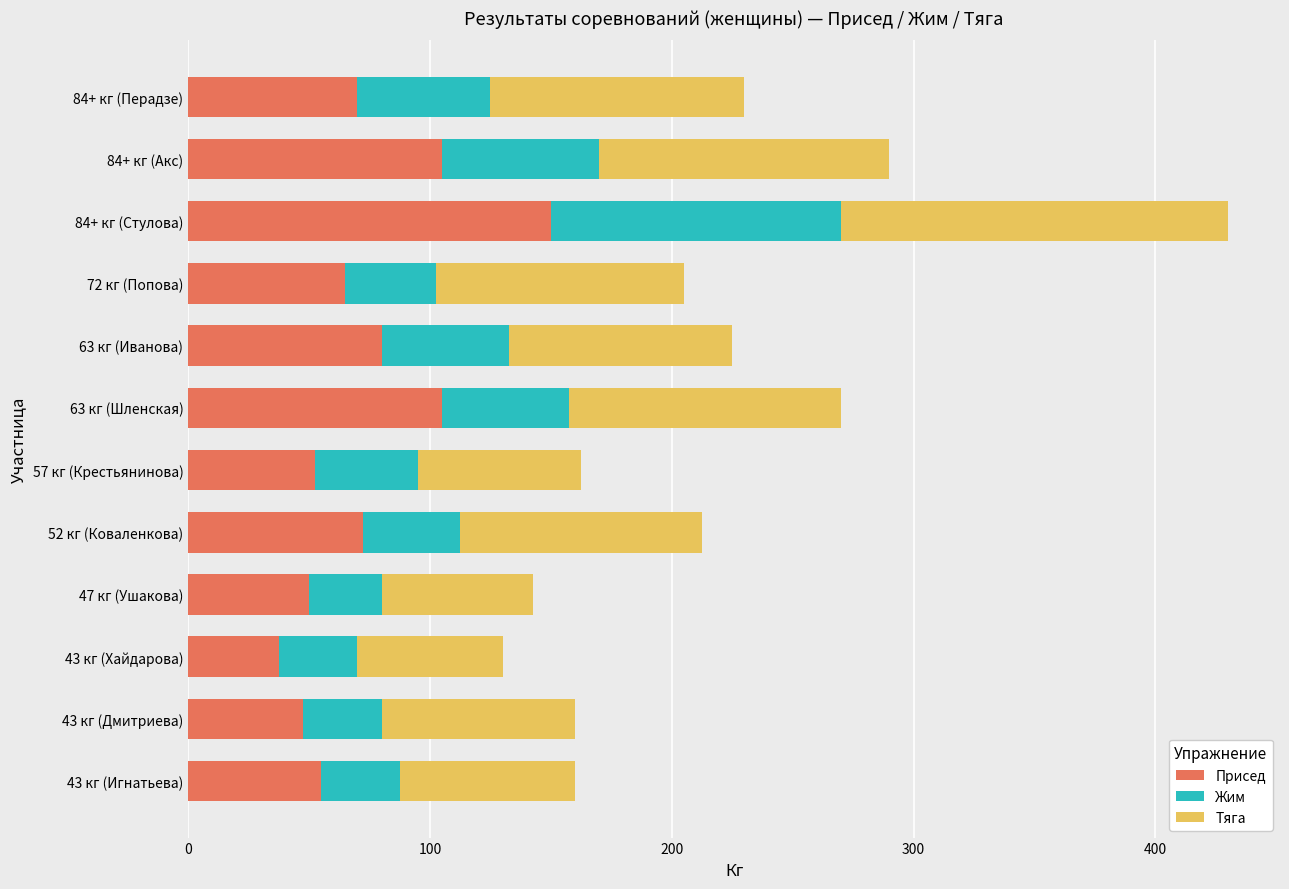

What are all the series names shown in the legend?

Присед, Жим, Тяга